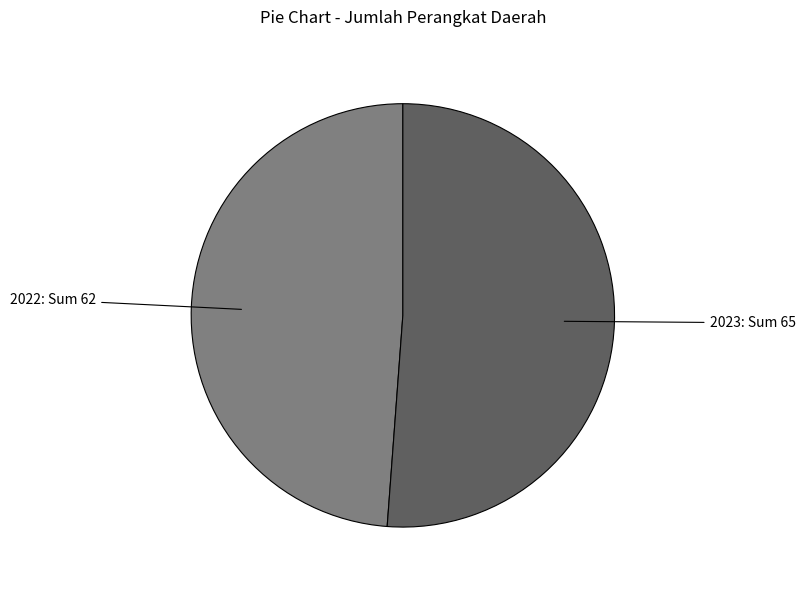

Does any single category account for the majority?

Yes